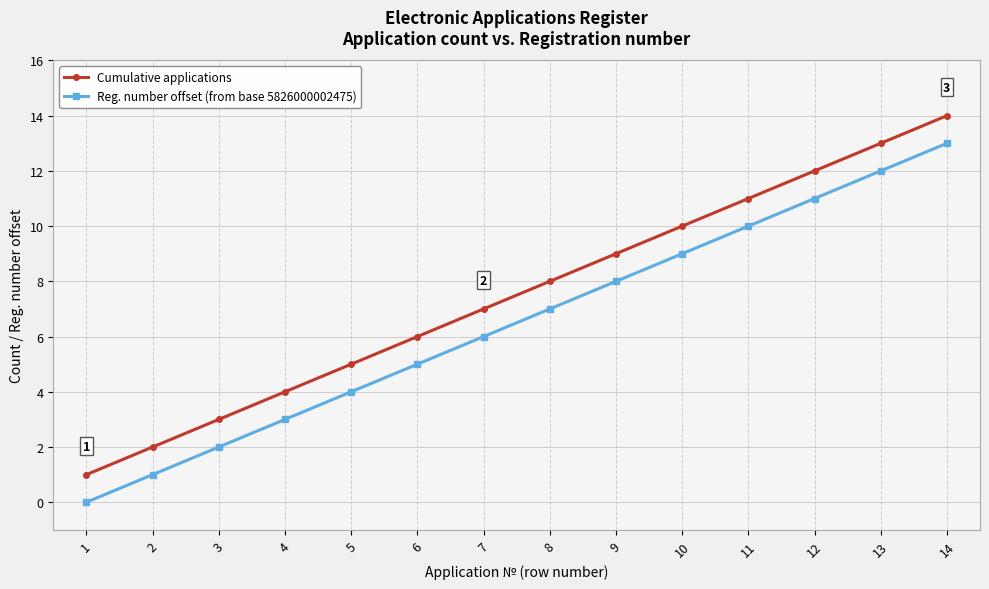

What is the difference between the Cumulative applications values at 9 and 6?

3